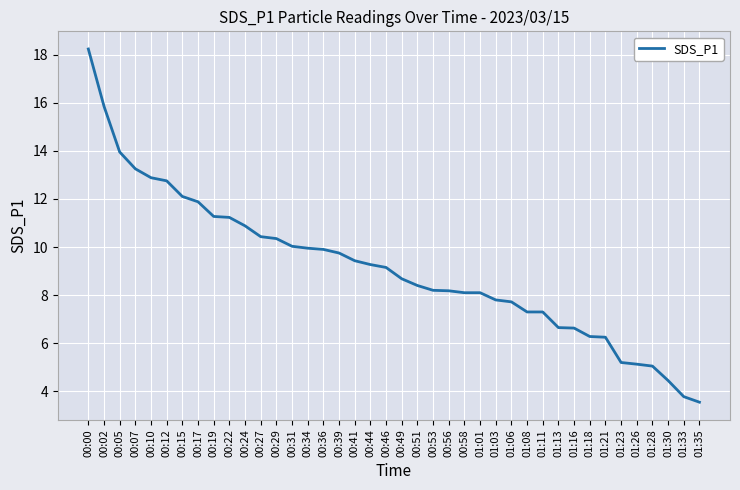

Does the chart display data point markers on the line(s)?

No